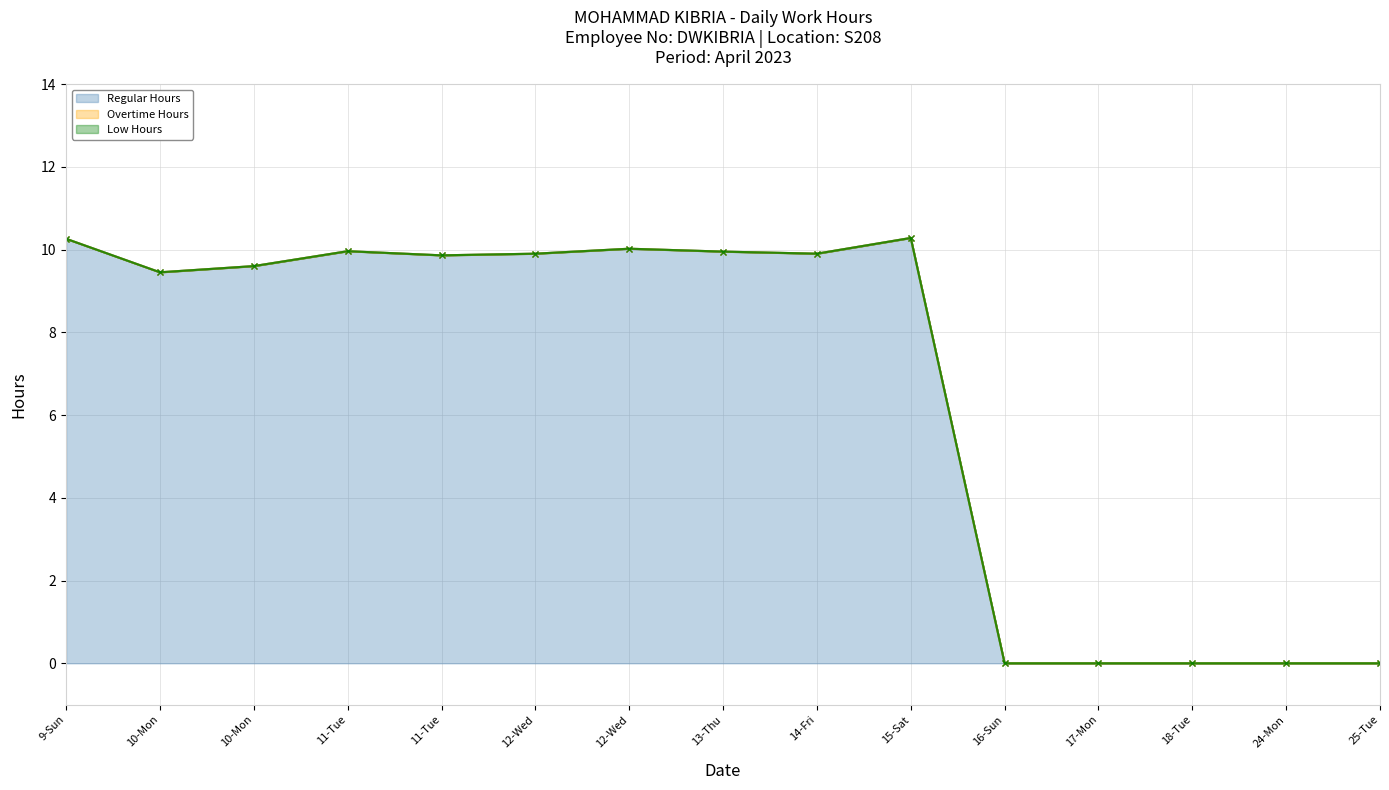

Which category has the highest value in the Regular Hours series?

15-Sat